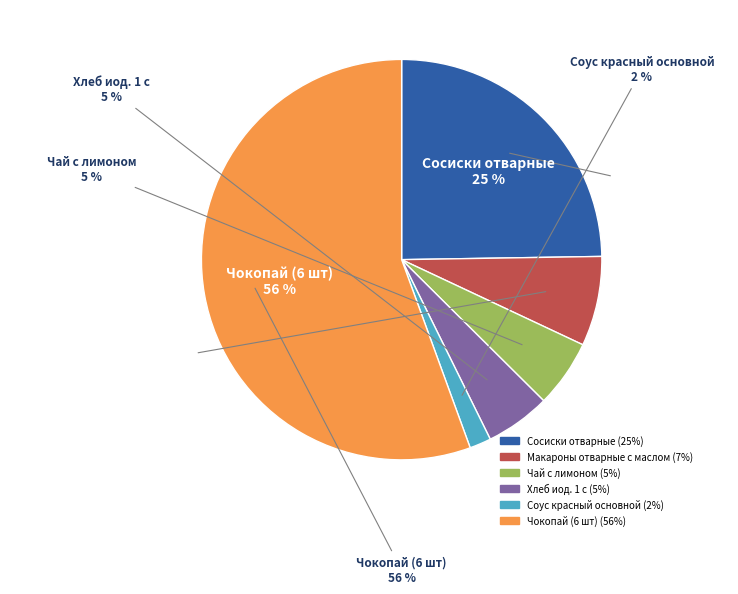

Which slice is the smallest?

Соус красный основной